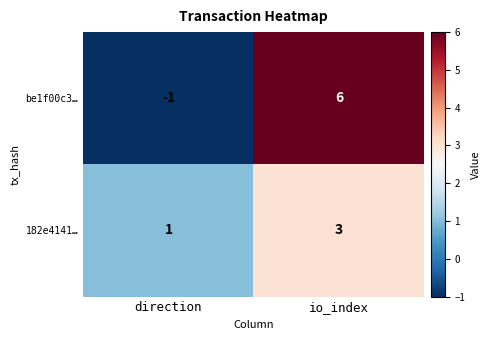

At which category is the sum across all series the highest?

io_index